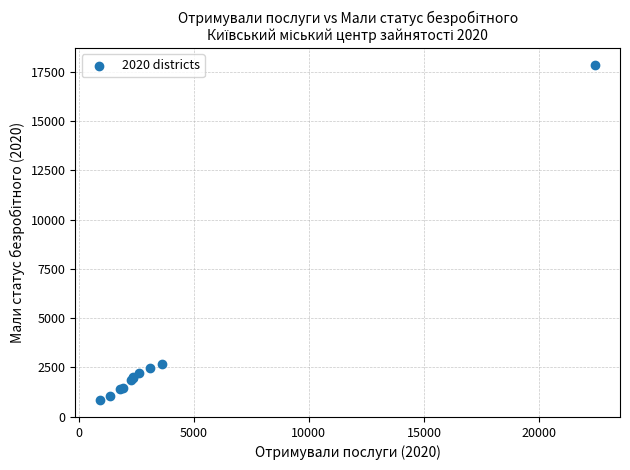

What Y value in the scatter plot is closest to 9350?

2685